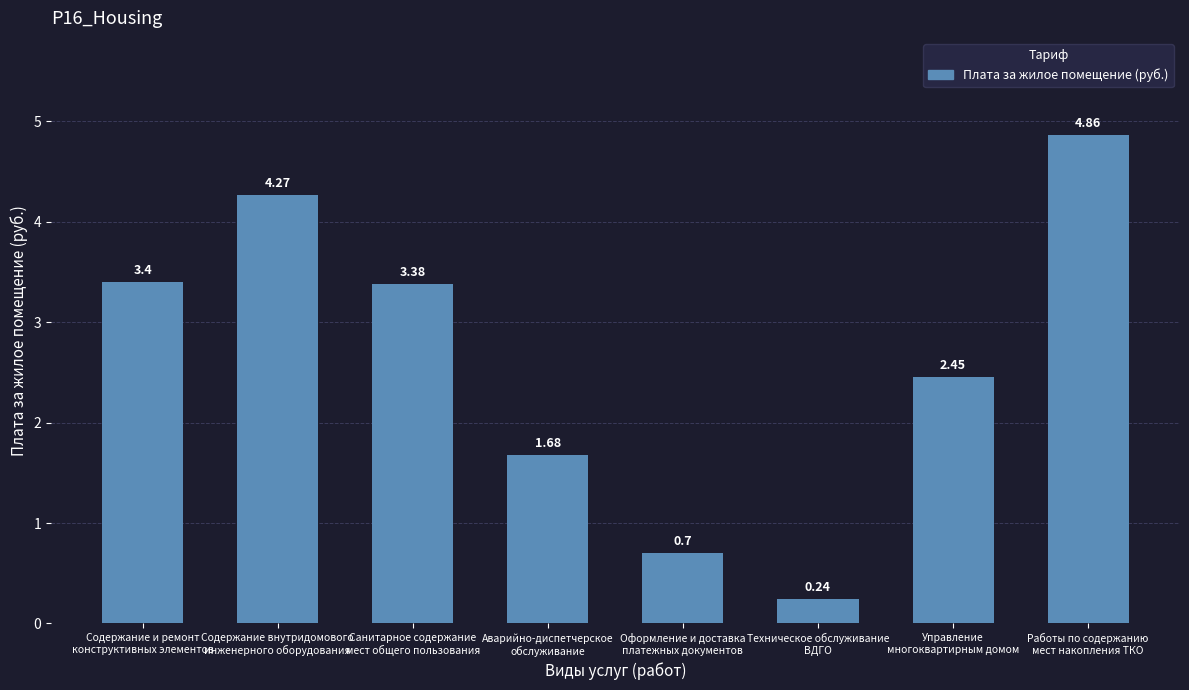

At which category does the chart reach its peak across all series?

Работы по содержанию
мест накопления ТКО